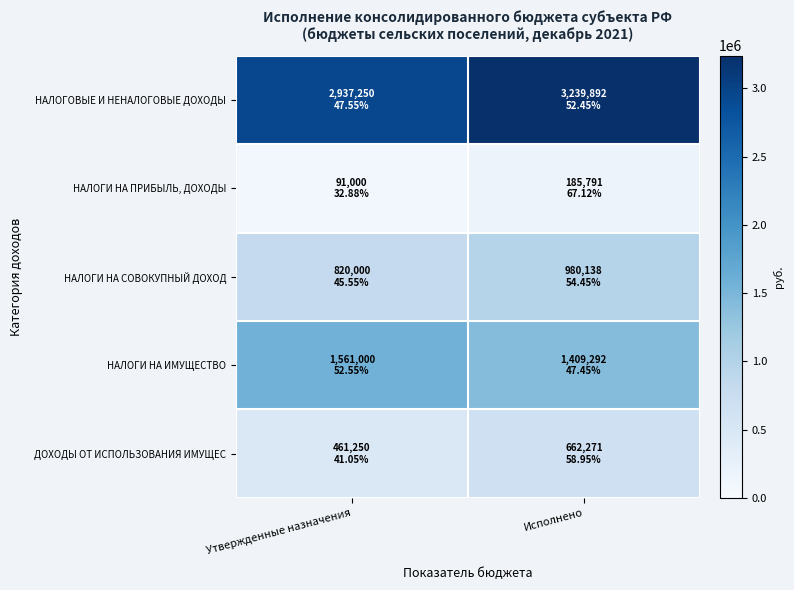

At Утвержденные назначения, list the series in order from smallest to largest.

НАЛОГИ НА ПРИБЫЛЬ, ДОХОДЫ, ДОХОДЫ ОТ ИСПОЛЬЗОВАНИЯ ИМУЩЕС, НАЛОГИ НА СОВОКУПНЫЙ ДОХОД, НАЛОГИ НА ИМУЩЕСТВО, НАЛОГОВЫЕ И НЕНАЛОГОВЫЕ ДОХОДЫ